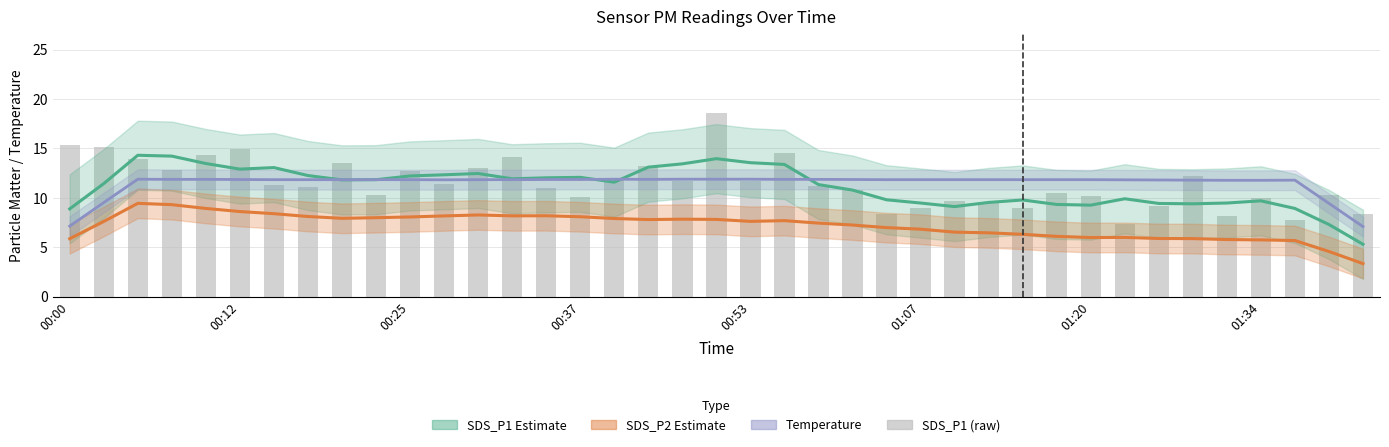

What is the approximate value of SDS_P2 Estimate at 34?

5.8